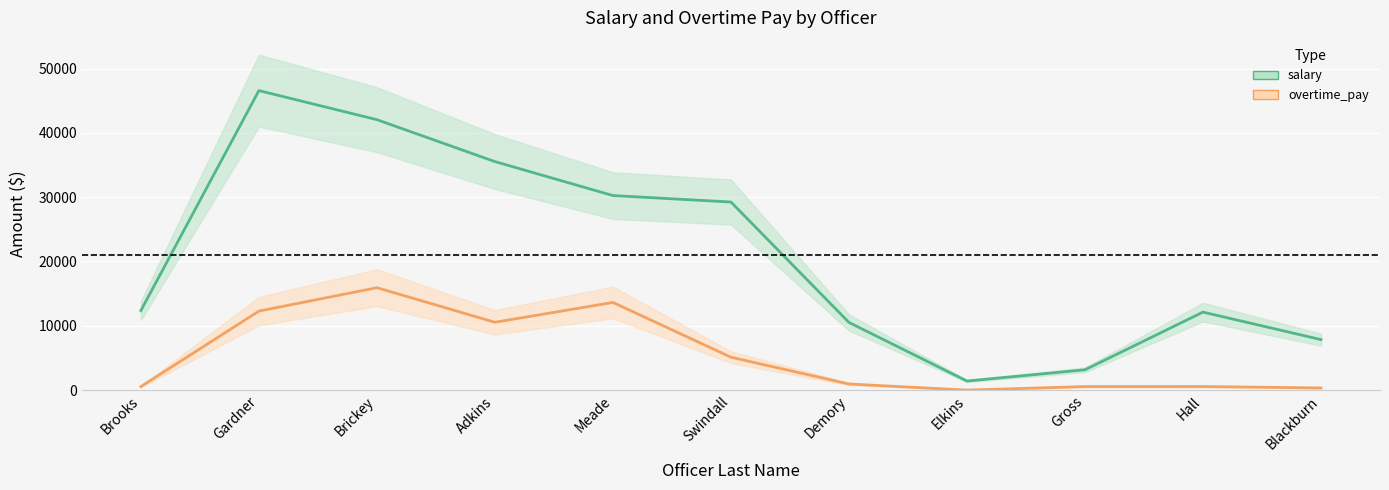

Rank the series by their maximum value, from highest to lowest.

salary, overtime_pay